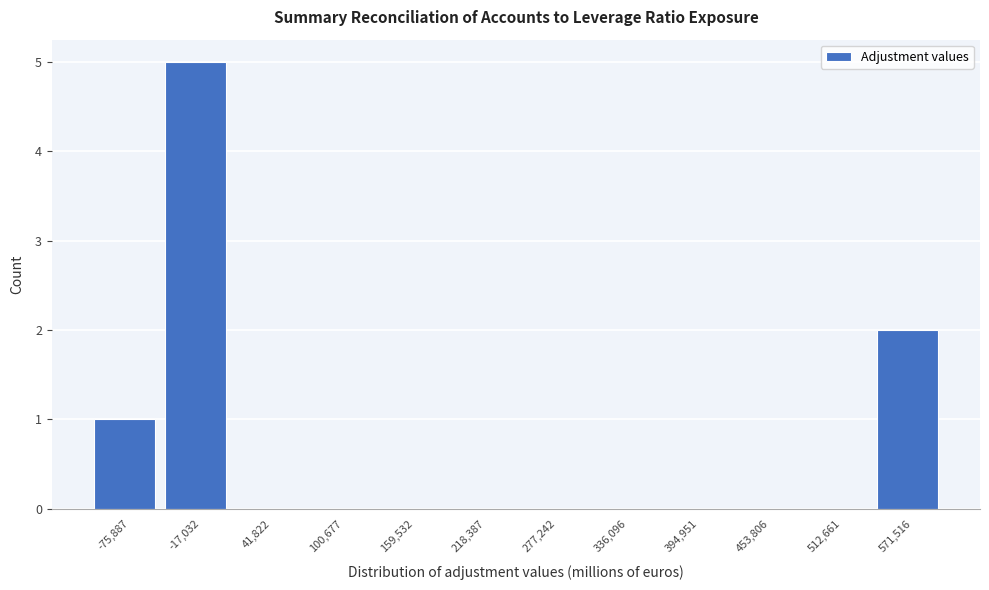

Reading left to right, what are all the values shown in this chart?

-75,887=1	-17,032=5	41,822=0	100,677=0	159,532=0	218,387=0	277,242=0	336,096=0	394,951=0	453,806=0	512,661=0	571,516=2